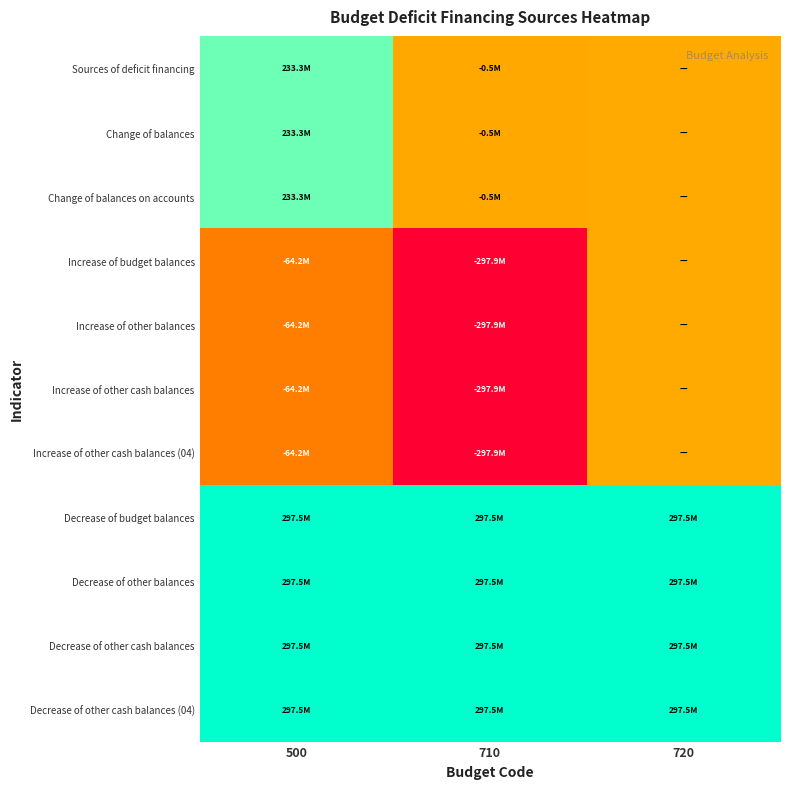

List the series in order of their peak value, lowest first.

Increase of budget balances, Increase of other balances, Increase of other cash balances, Increase of other cash balances (04), Sources of deficit financing, Change of balances, Change of balances on accounts, Decrease of budget balances, Decrease of other balances, Decrease of other cash balances, Decrease of other cash balances (04)